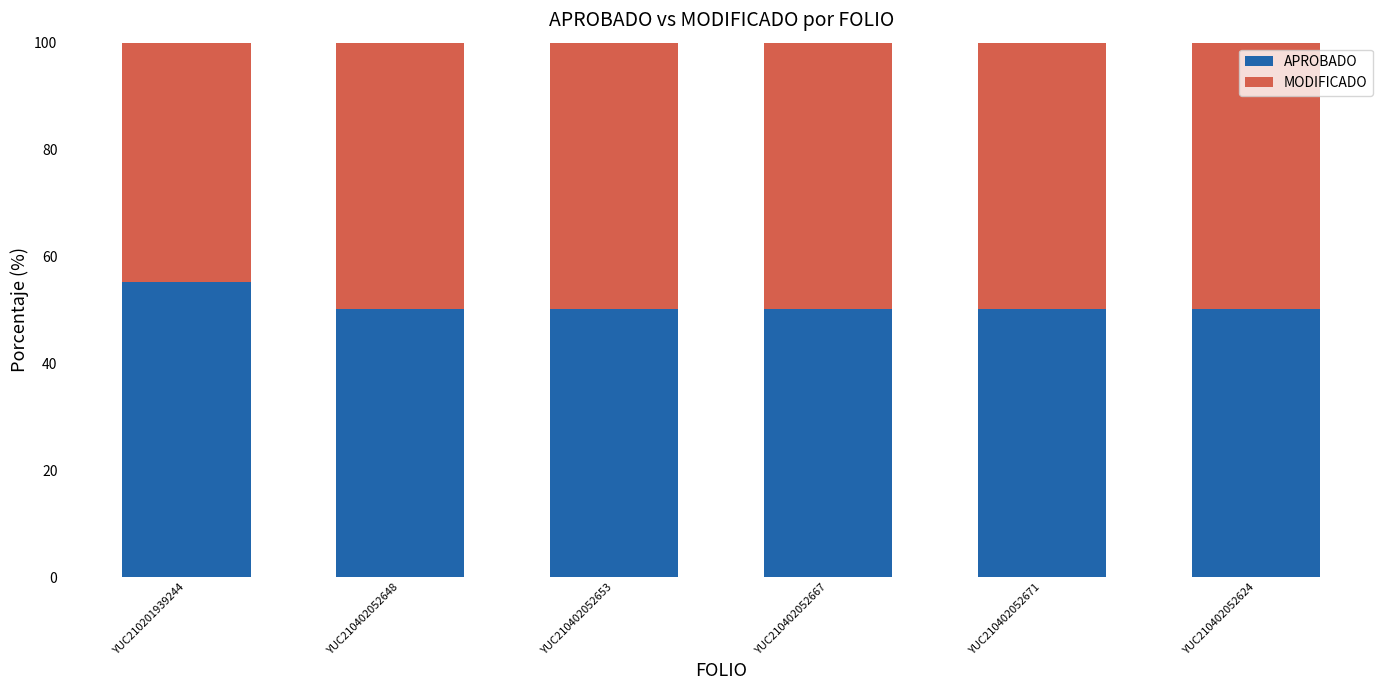

What is the total value across all series at YUC210402052671?

100.0